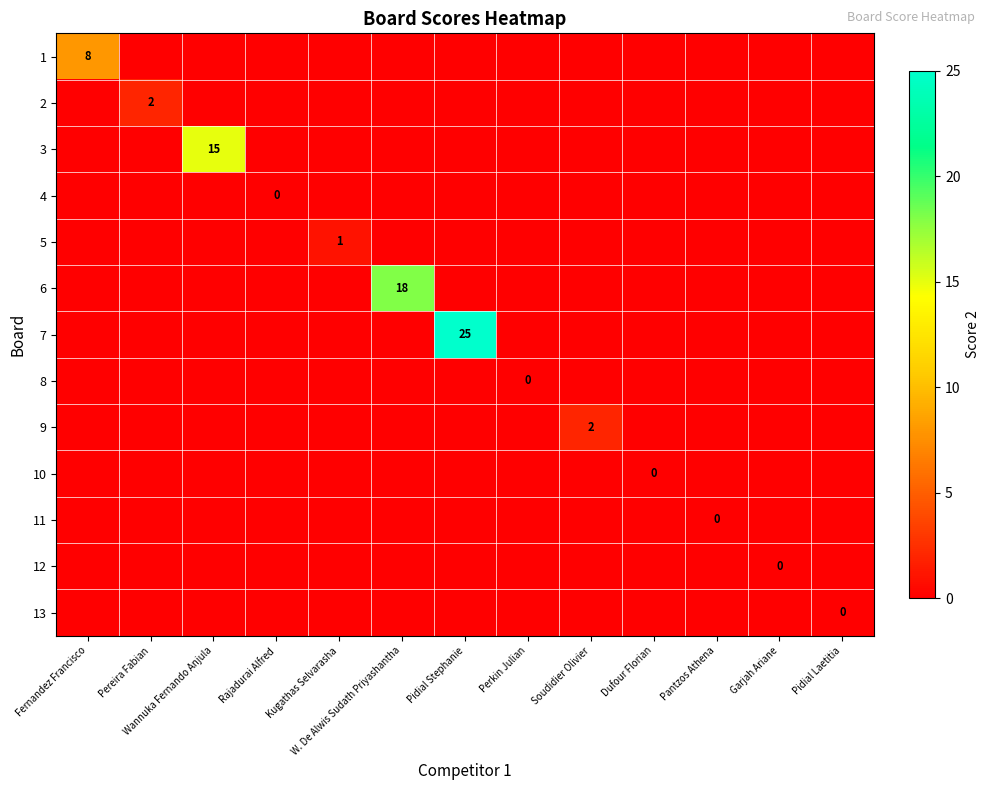

The 6 series shows 24 at W. De Alwis Sudath Priyashantha. True or false?

False